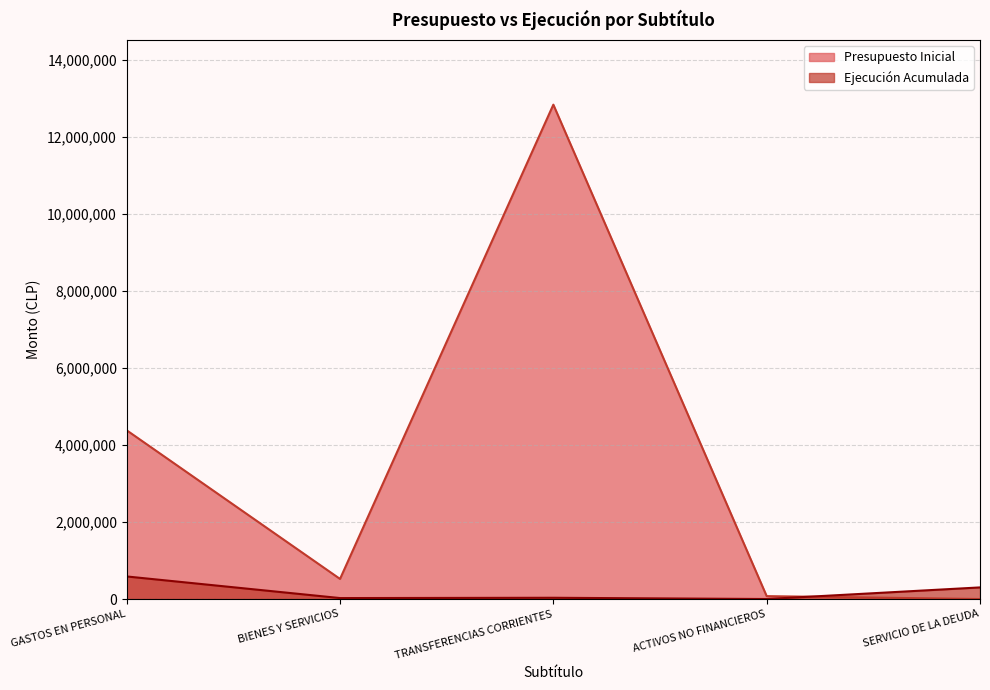

At how many categories does at least one series exceed 8627940?

1